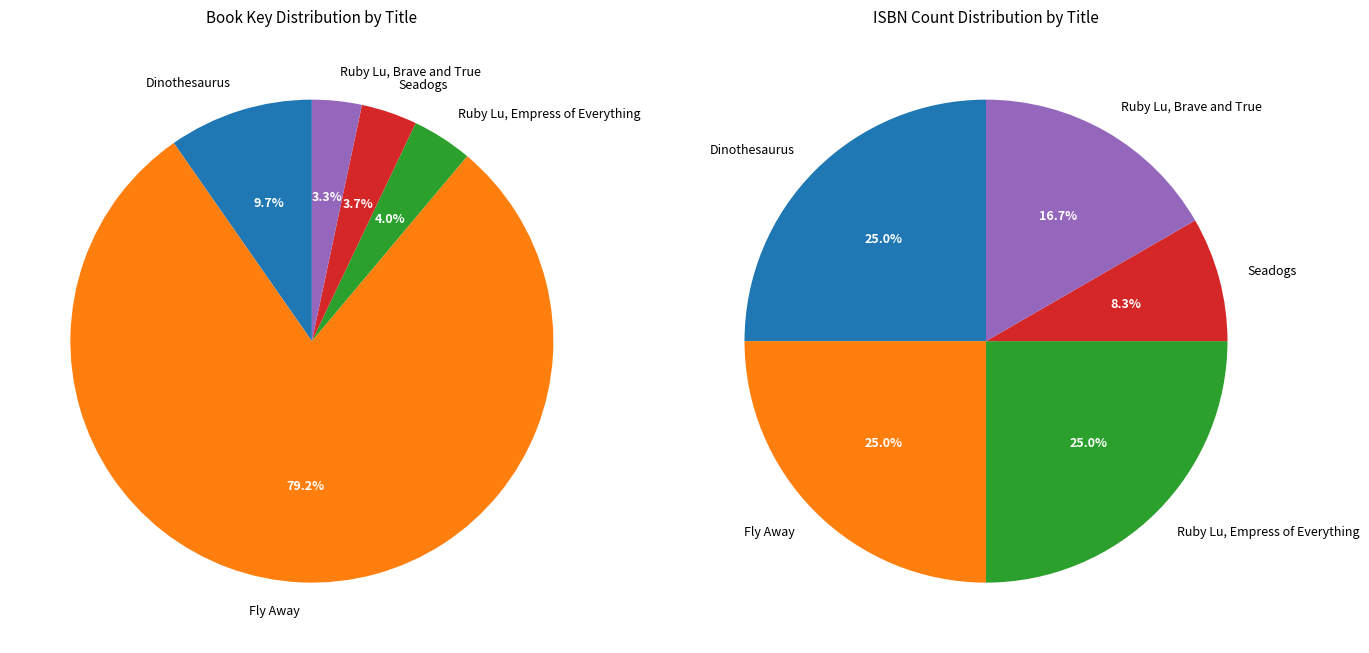

To the nearest percent, what is the combined percentage of Dinothesaurus and Seadogs?

13%